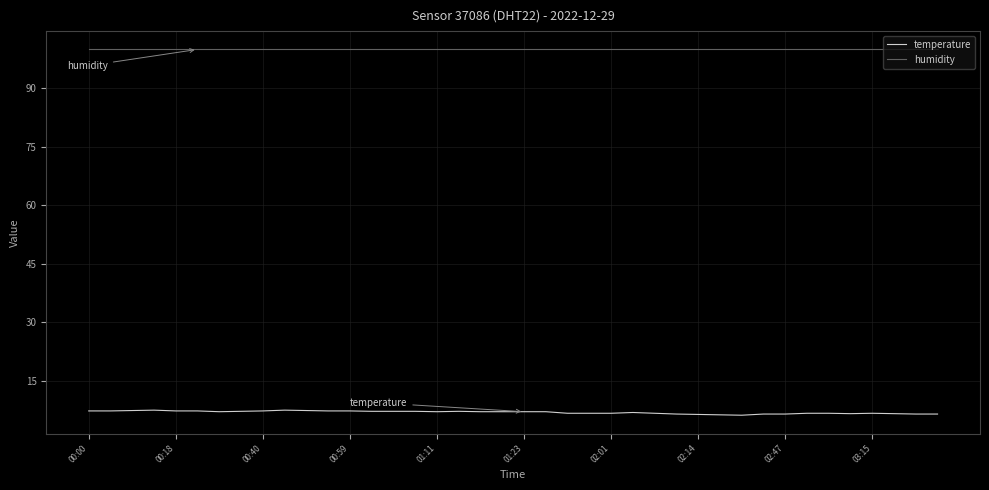

Rank the series by their average value, from lowest to highest.

temperature, humidity